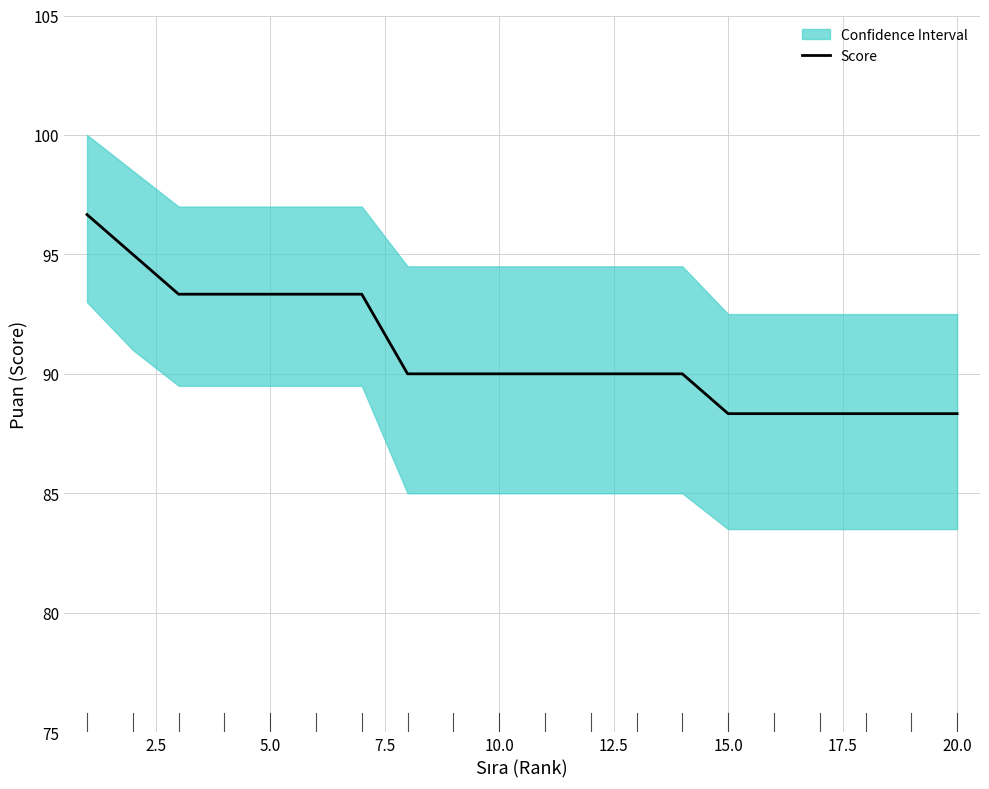

What is the maximum value for Score?

96.7